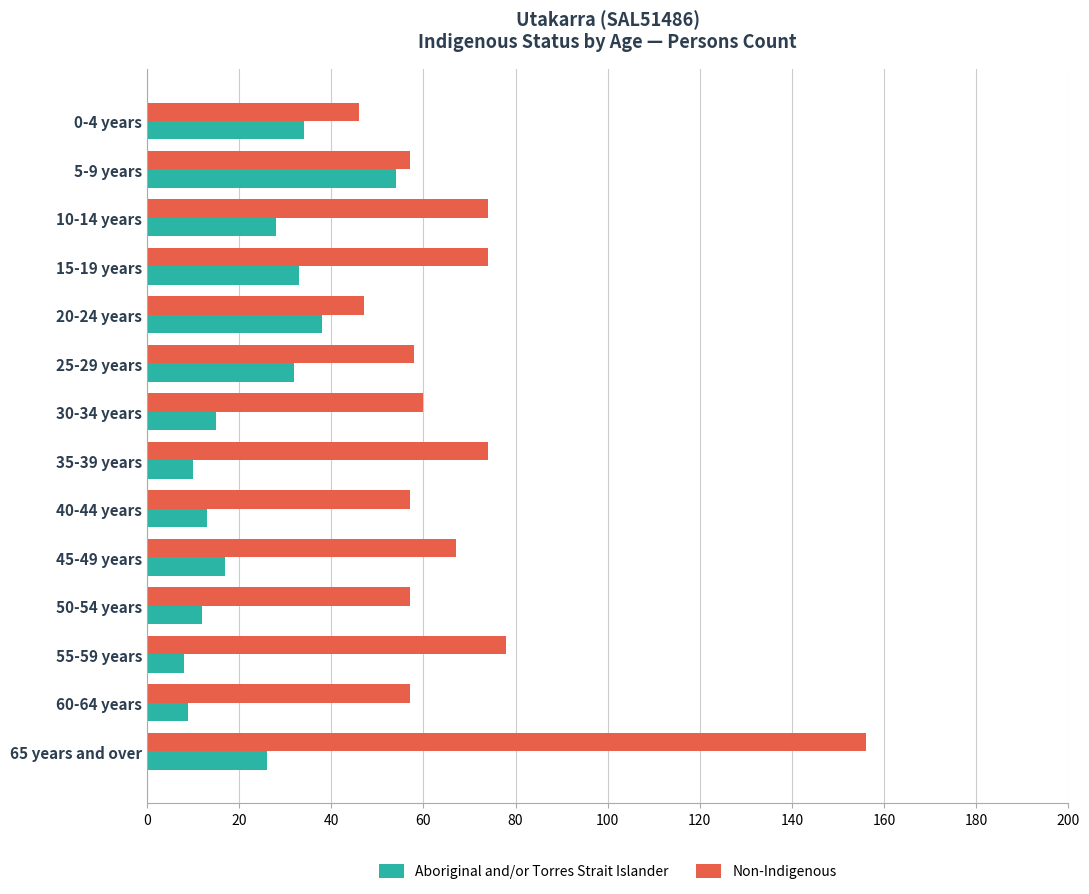

What is the average value of the Aboriginal and/or Torres Strait Islander series?

24